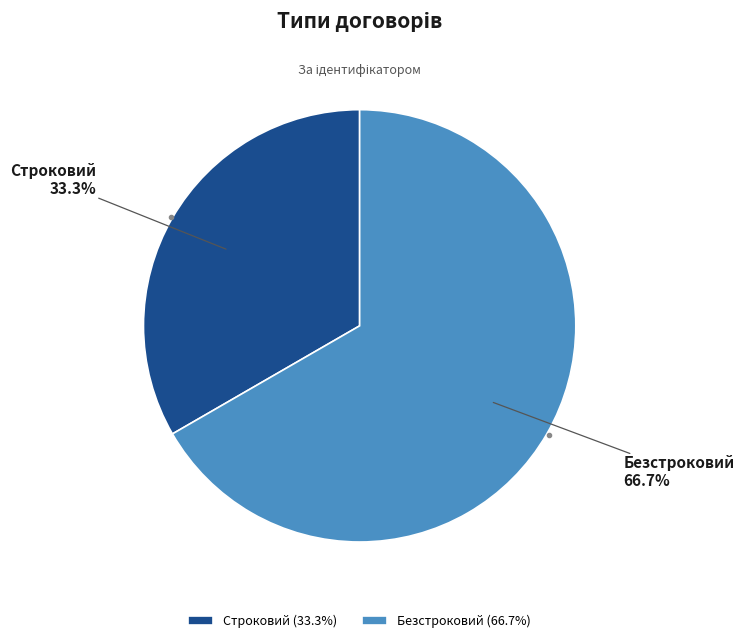

How many slices are in this pie chart?

2